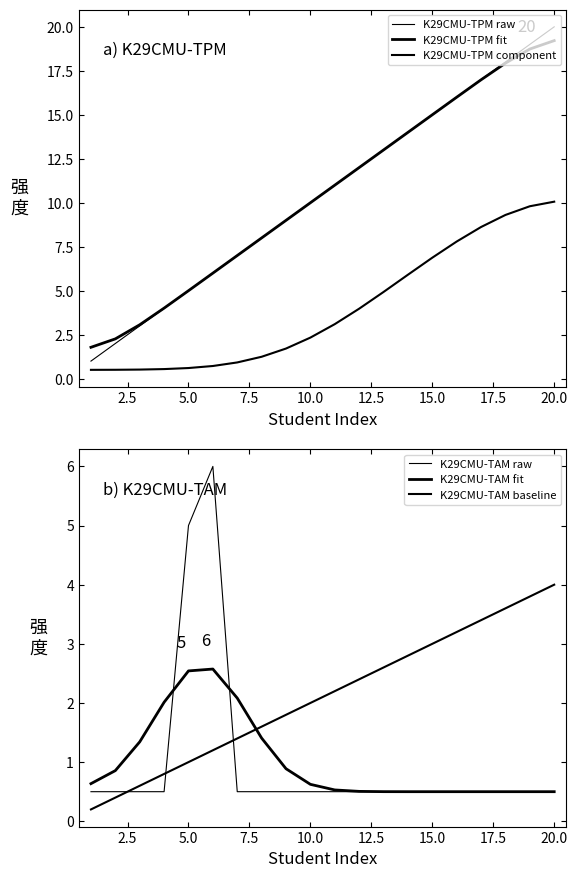

What are all the series names shown in the legend?

K29CMU-TPM raw, K29CMU-TPM fit, K29CMU-TPM component, K29CMU-TAM raw, K29CMU-TAM fit, K29CMU-TAM baseline